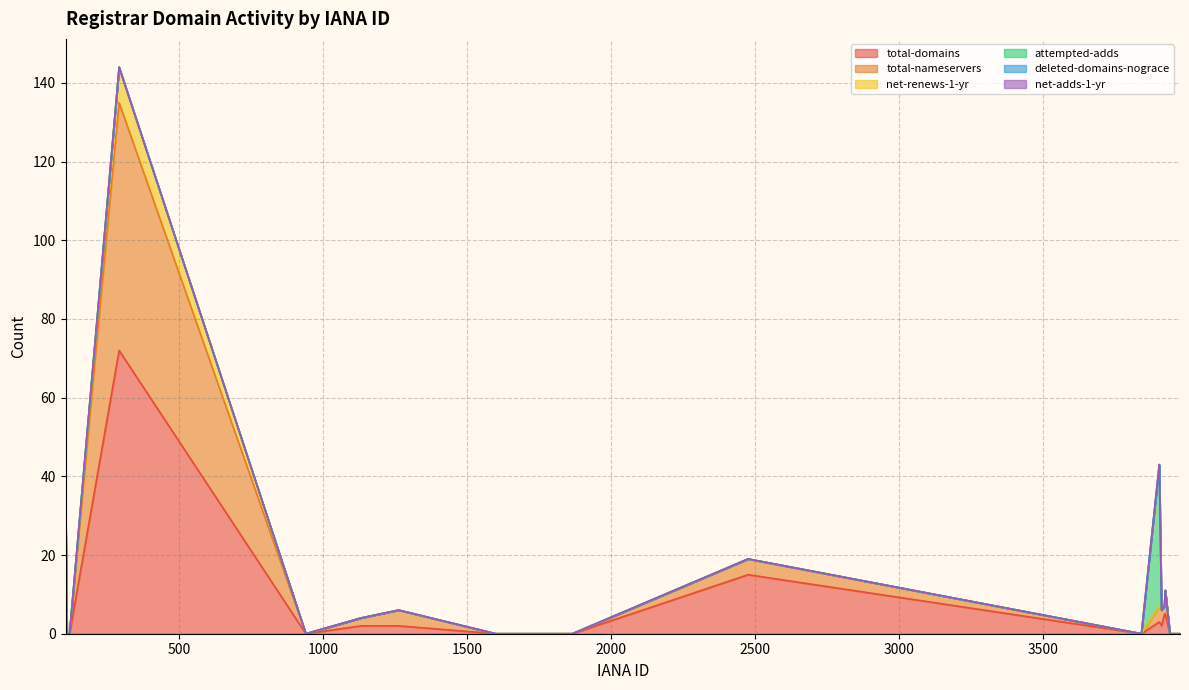

True or false: deleted-domains-nograce and net-adds-1-yr intersect in this chart.

False